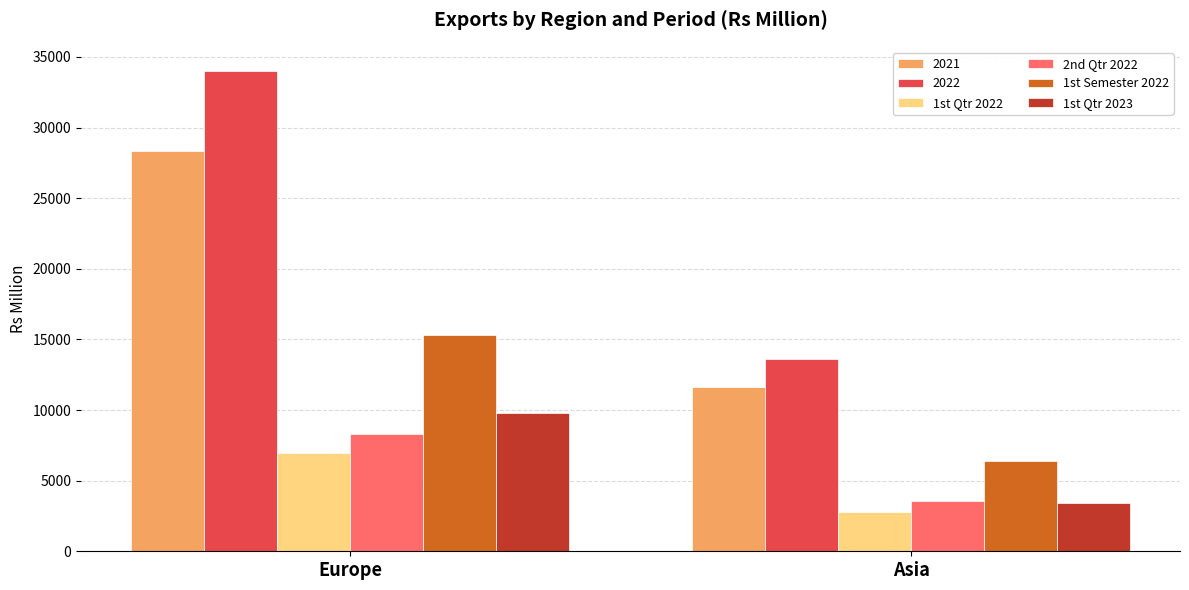

What is the spread (max minus min) of values at Asia?

10821